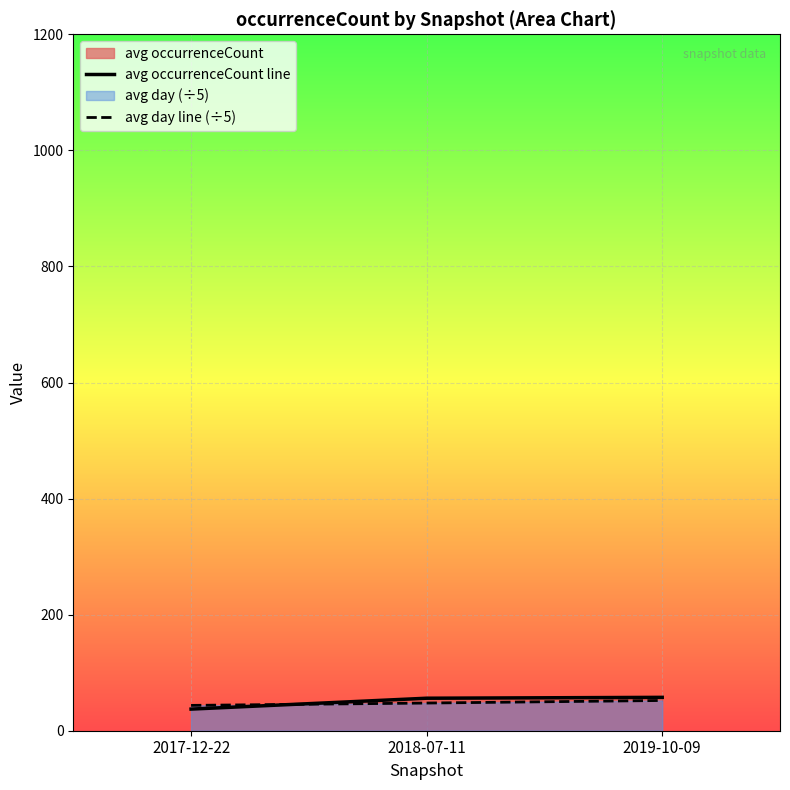

Rank the categories by avg occurrenceCount line value from highest to lowest.

2019-10-09, 2018-07-11, 2017-12-22